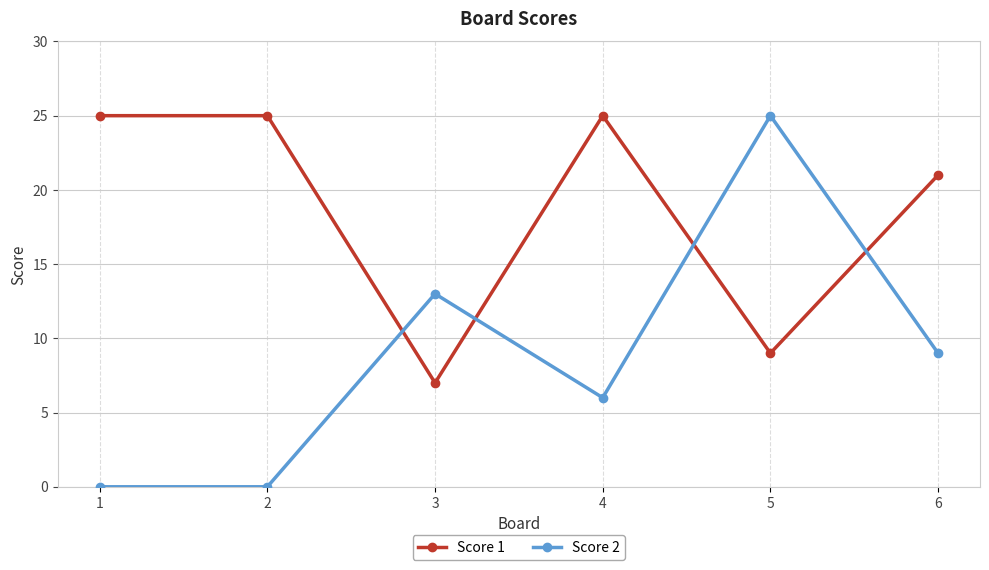

The Score 2 series shows 15 at 6. True or false?

False